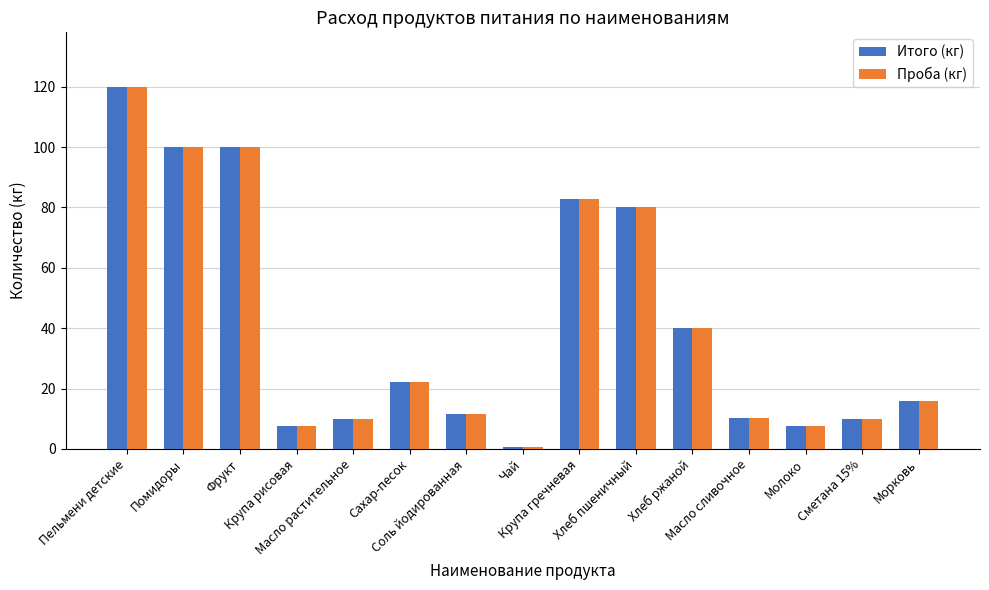

What is the maximum value for Итого (кг)?

120.0